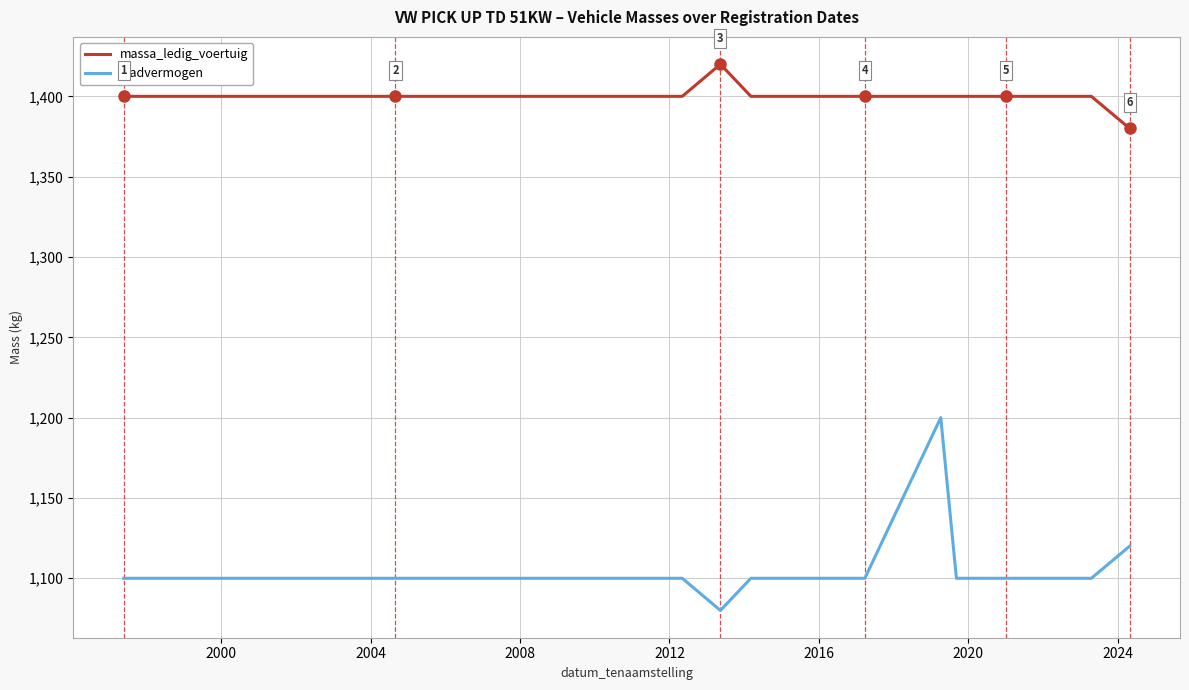

Which series has the largest total across all categories?

massa_ledig_voertuig